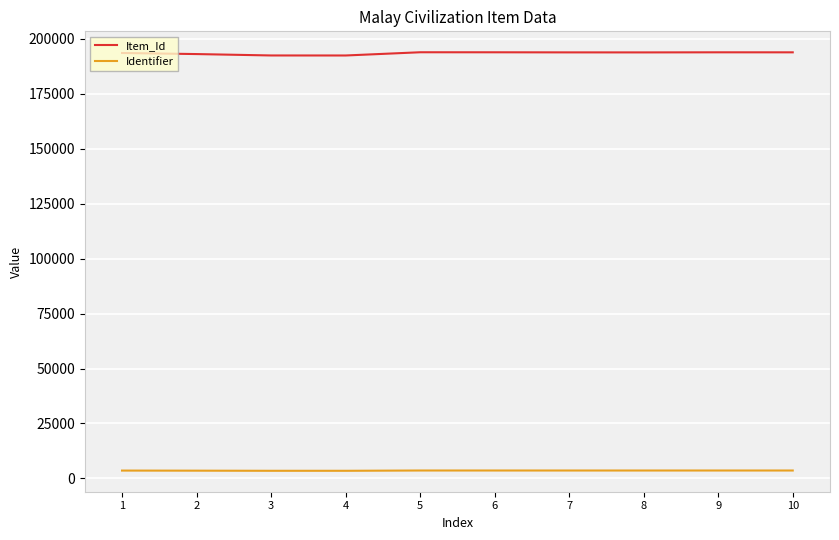

The value of Identifier at 3 is 3489. True or false?

True